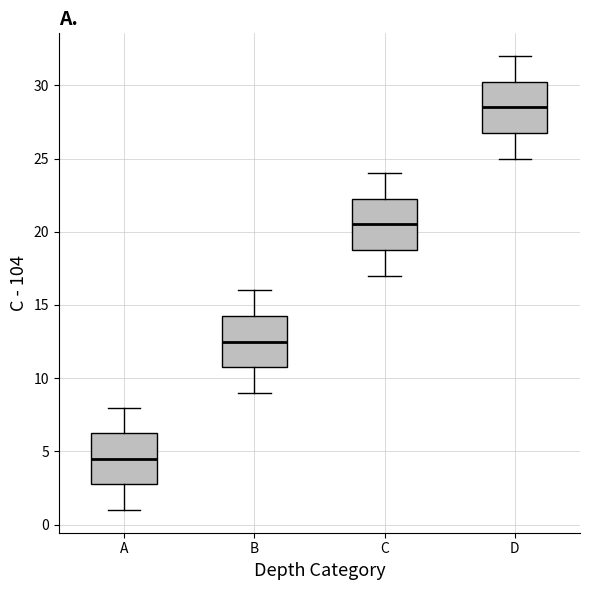

Reading left to right, read every box against the y-axis: the position of its median line, the range the box covers, and the ends of its whiskers. The values are not printed on the chart, so give them approximately, as read against the axis.

A: median 4.5, box 3.0 to 6.5, whiskers 1.0 to 8.0
B: median 12.5, box 11.0 to 14.5, whiskers 9.0 to 16.0
C: median 20.5, box 19.0 to 22.5, whiskers 17.0 to 24.0
D: median 28.5, box 27.0 to 30.5, whiskers 25.0 to 32.0